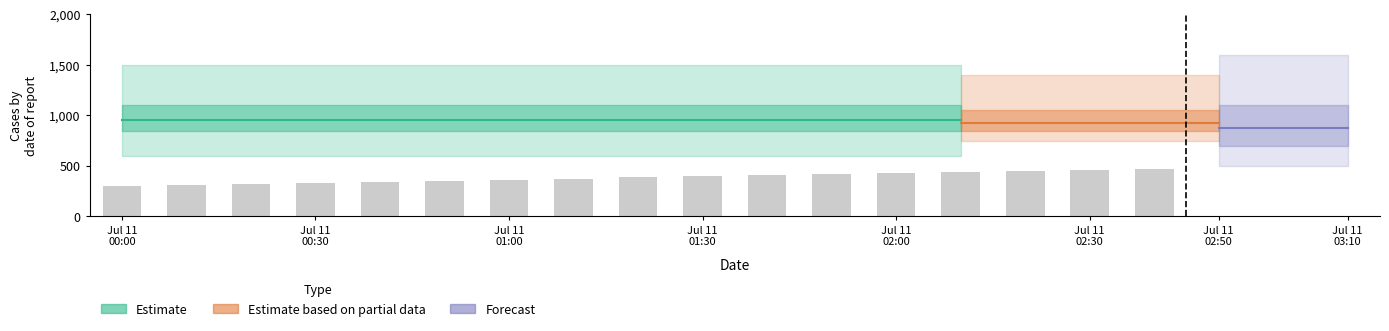

What is the maximum value shown in the chart?

468.0